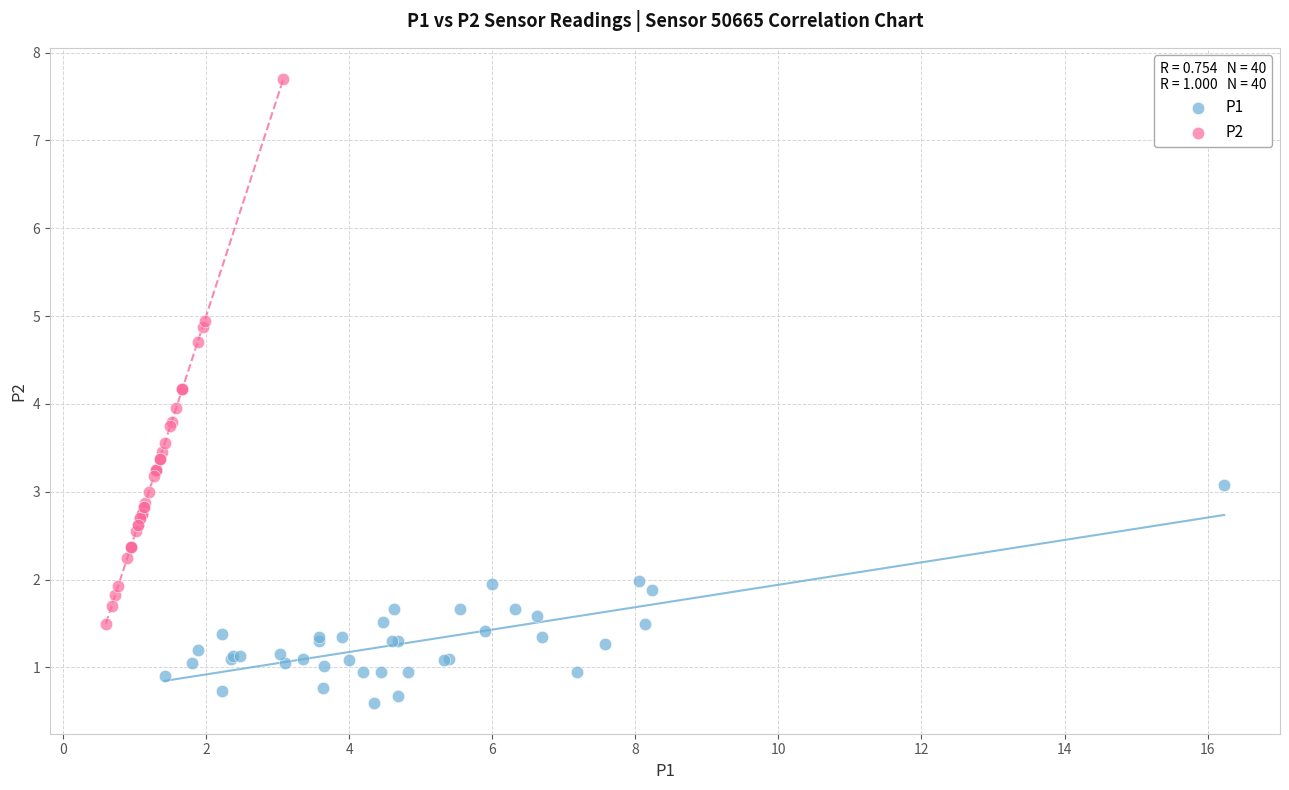

What are all the series names shown in the legend?

P1, P2